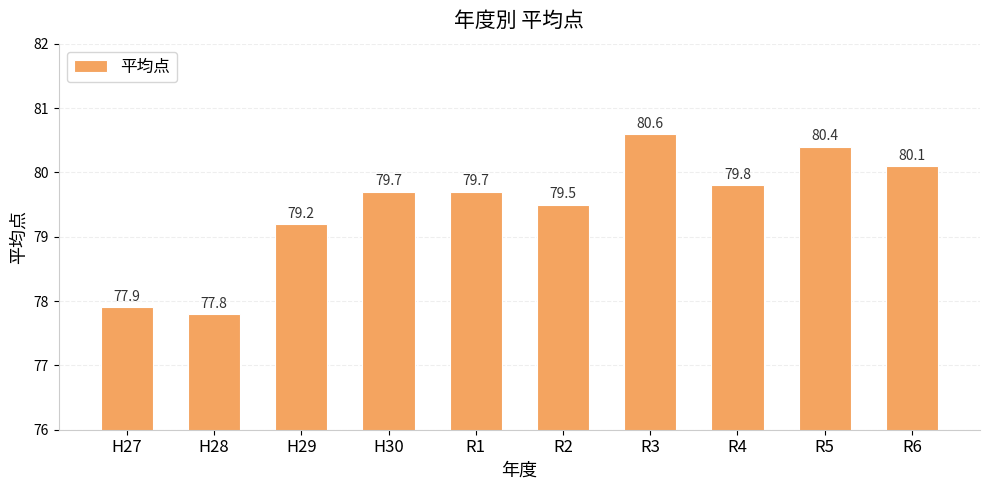

Reading right to left, what are all the values shown in this chart?

80.1	80.4	79.8	80.6	79.5	79.7	79.7	79.2	77.8	77.9